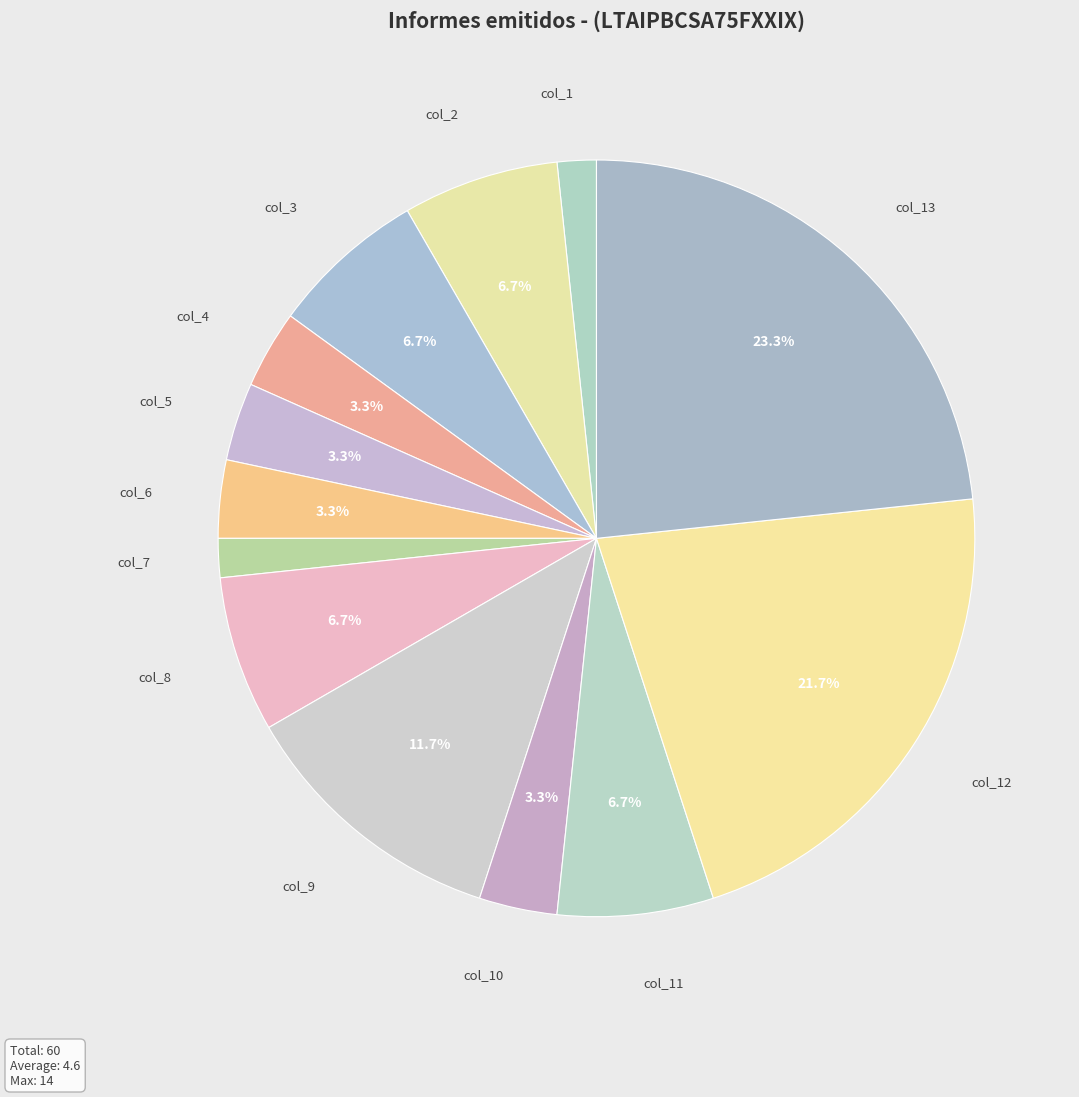

Is the sum of col_9 and col_1 greater than half?

No